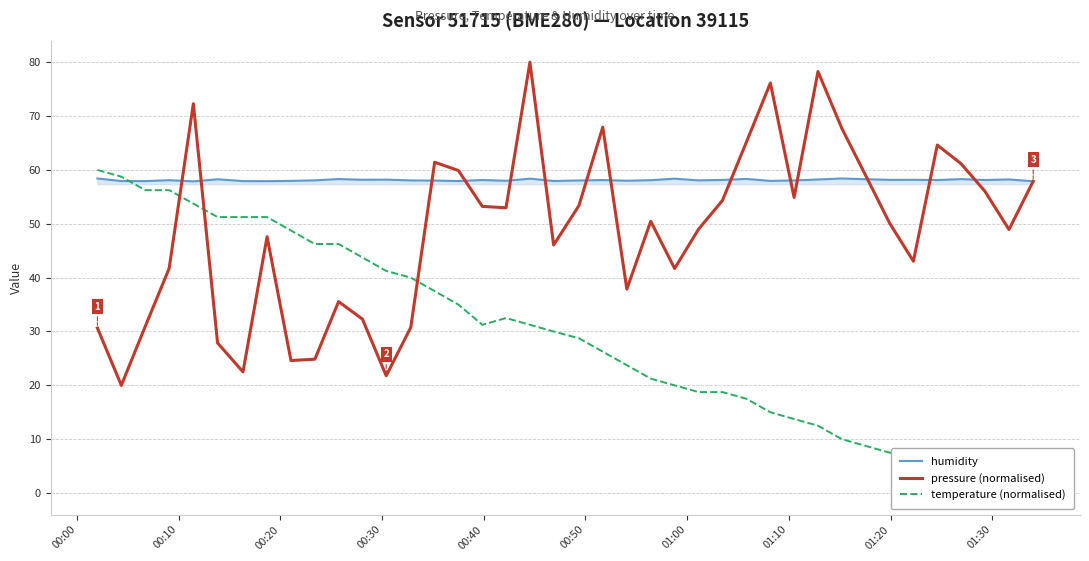

True or false: humidity has more than 2 points higher than both neighbors.

True